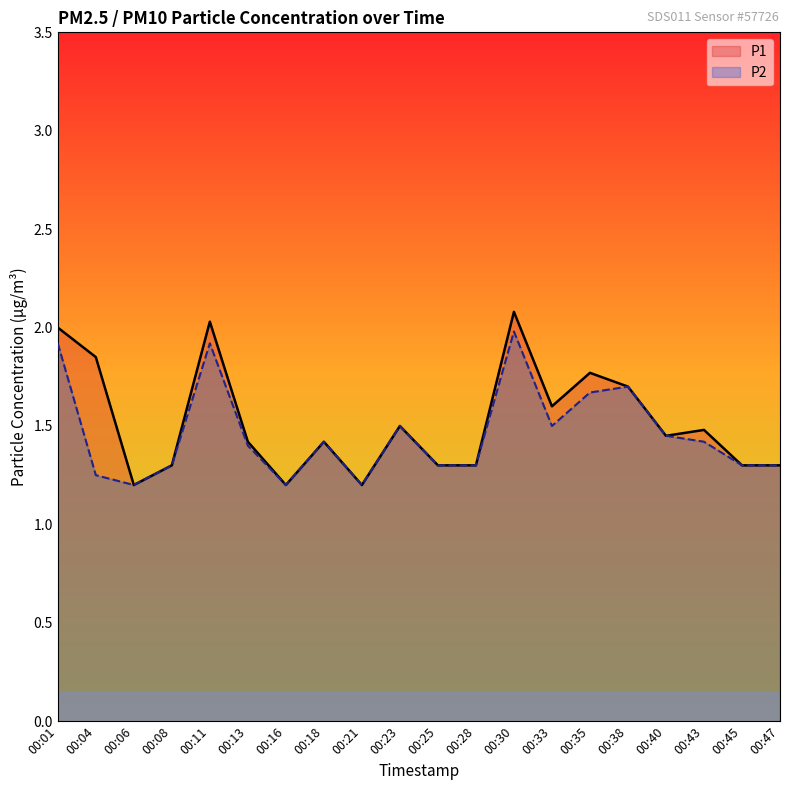

Which series has the largest range (max minus min)?

P1